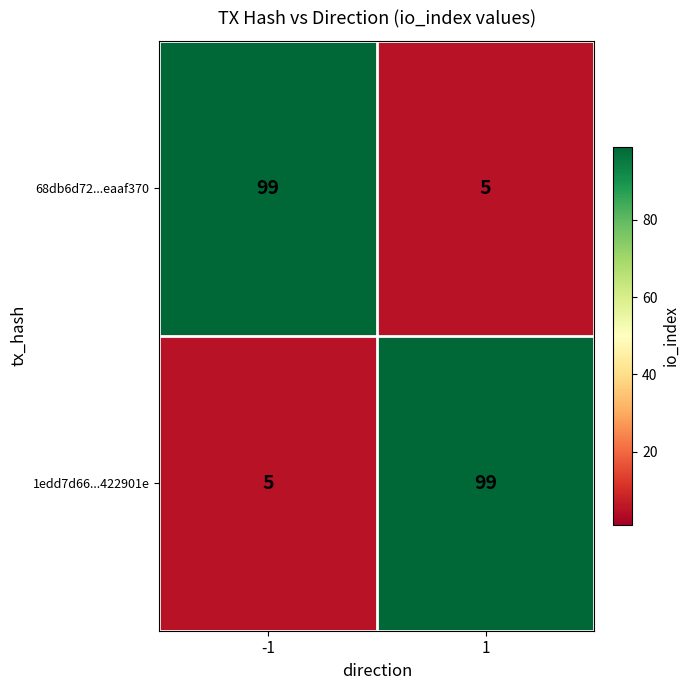

What is the spread (max minus min) of values at 1?

94